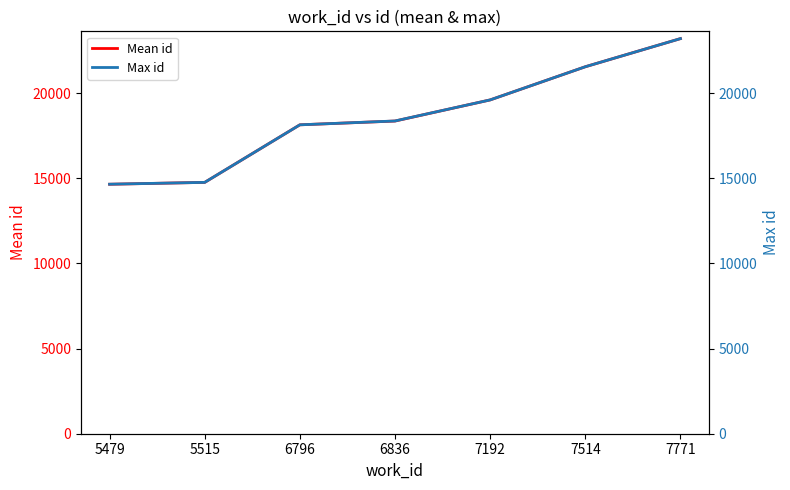

True or false: Mean id and Max id cross at least once.

False